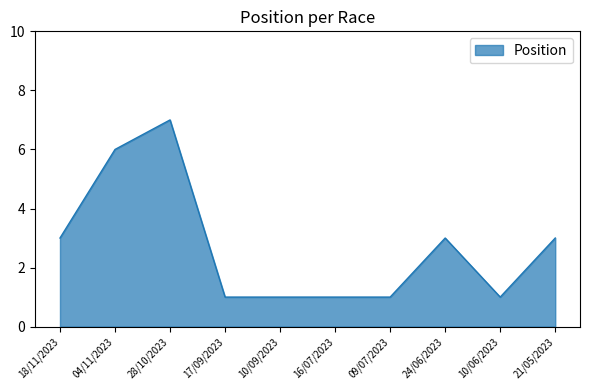

Does the chart have visible grid lines?

No